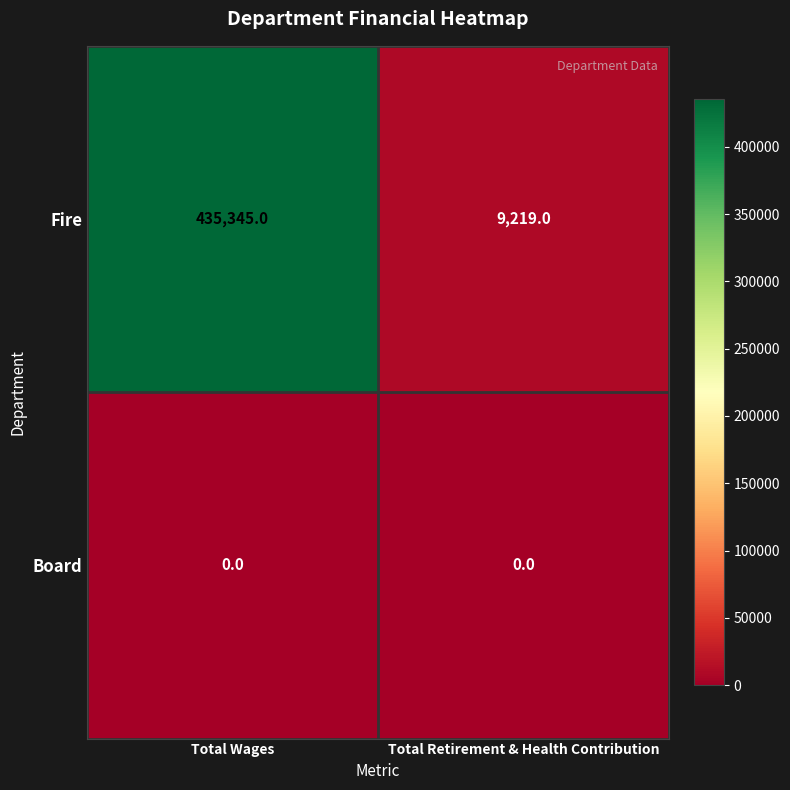

What value does the Fire series have at Total Retirement & Health Contribution, to the nearest 50?

9200